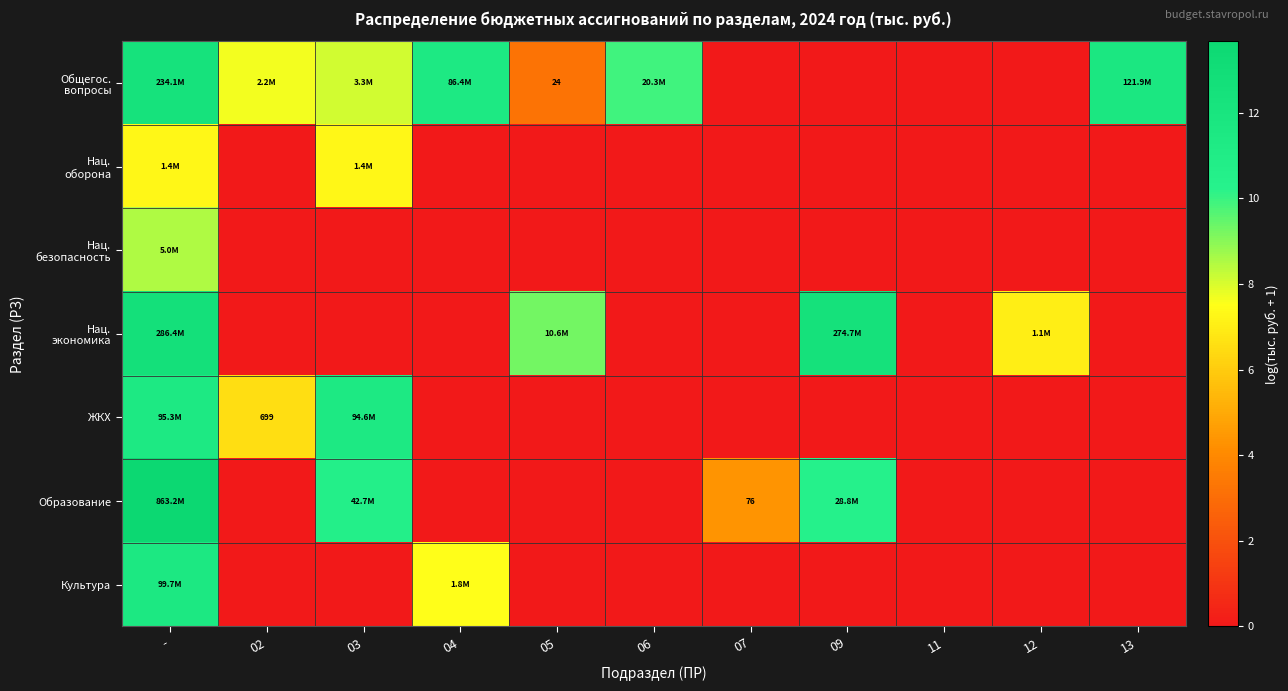

Rank the series at 13 from lowest to highest value.

Нац. оборона, Нац. безопасность, Нац. экономика, ЖКХ, Образование, Культура, Общегос. вопросы